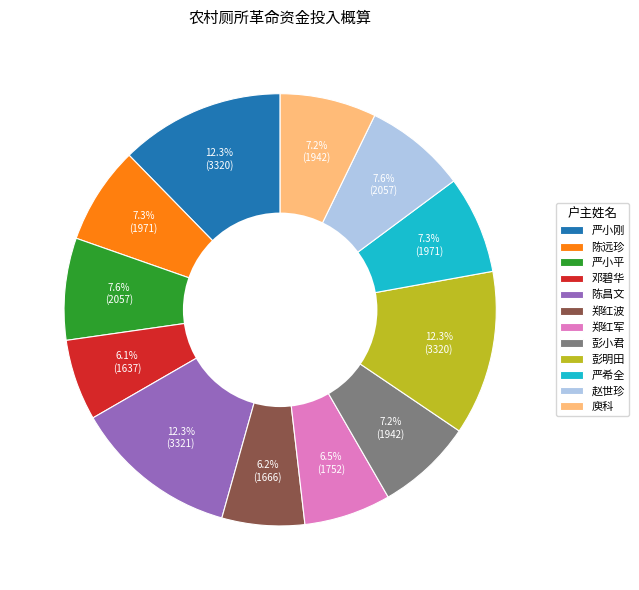

Approximately how many times larger is the value at 邓碧华 compared to 赵世珍?

0.8